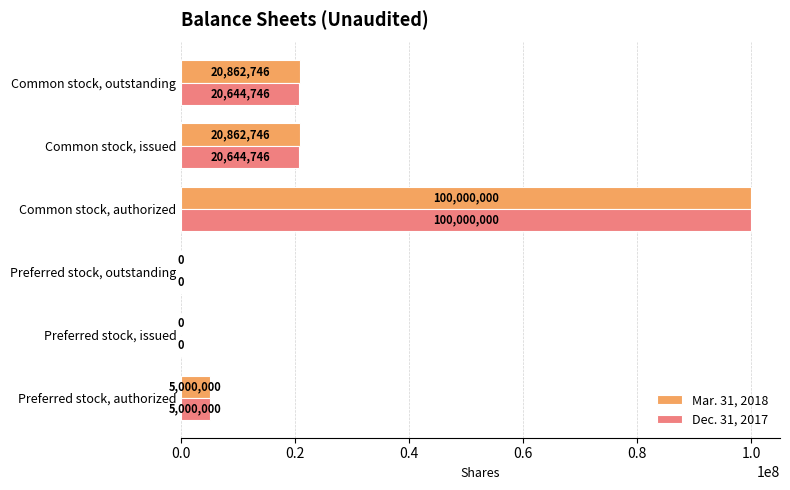

What is the maximum value for Mar. 31, 2018?

100000000